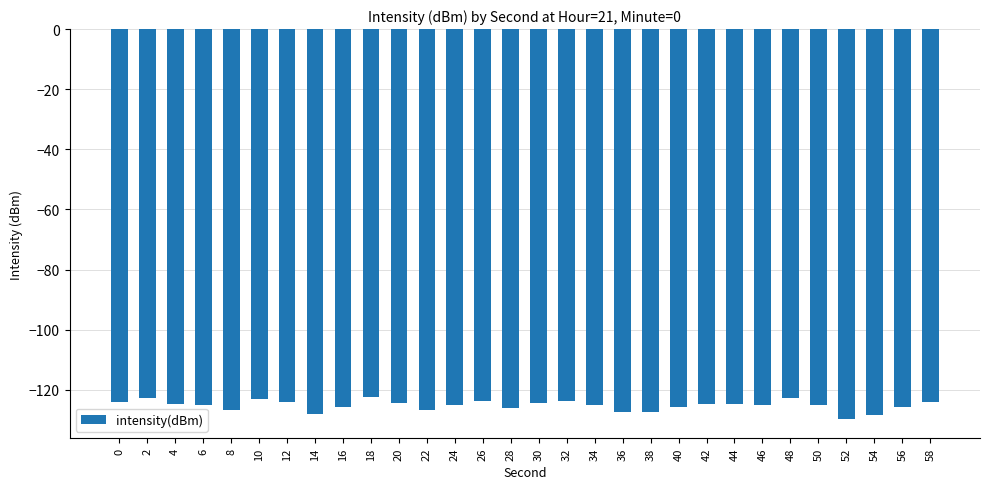

What is the sum of all values?

-3754.1